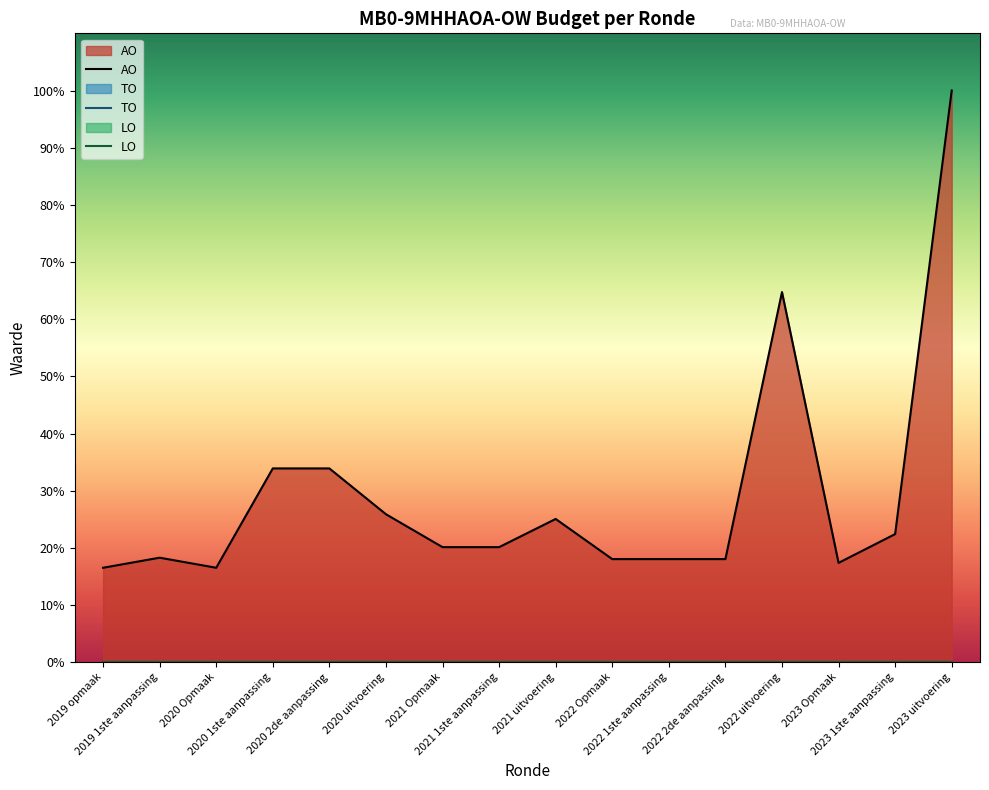

What are all the series names shown in the legend?

AO, TO, LO